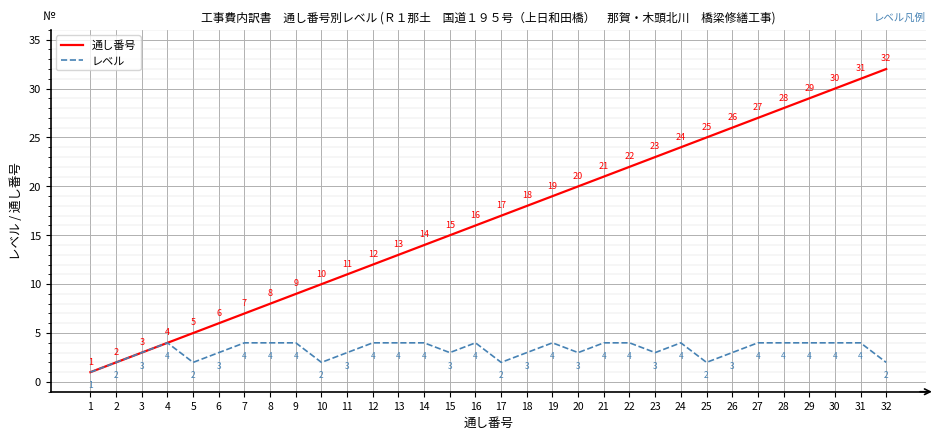

Reading right to left, list all the values displayed in this chart.

通し番号: 32=32	31=31	30=30	29=29	28=28	27=27	26=26	25=25	24=24	23=23	22=22	21=21	20=20	19=19	18=18	17=17	16=16	15=15	14=14	13=13	12=12	11=11	10=10	9=9	8=8	7=7	6=6	5=5	4=4	3=3	2=2	1=1
レベル: 32=2	31=4	30=4	29=4	28=4	27=4	26=3	25=2	24=4	23=3	22=4	21=4	20=3	19=4	18=3	17=2	16=4	15=3	14=4	13=4	12=4	11=3	10=2	9=4	8=4	7=4	6=3	5=2	4=4	3=3	2=2	1=1